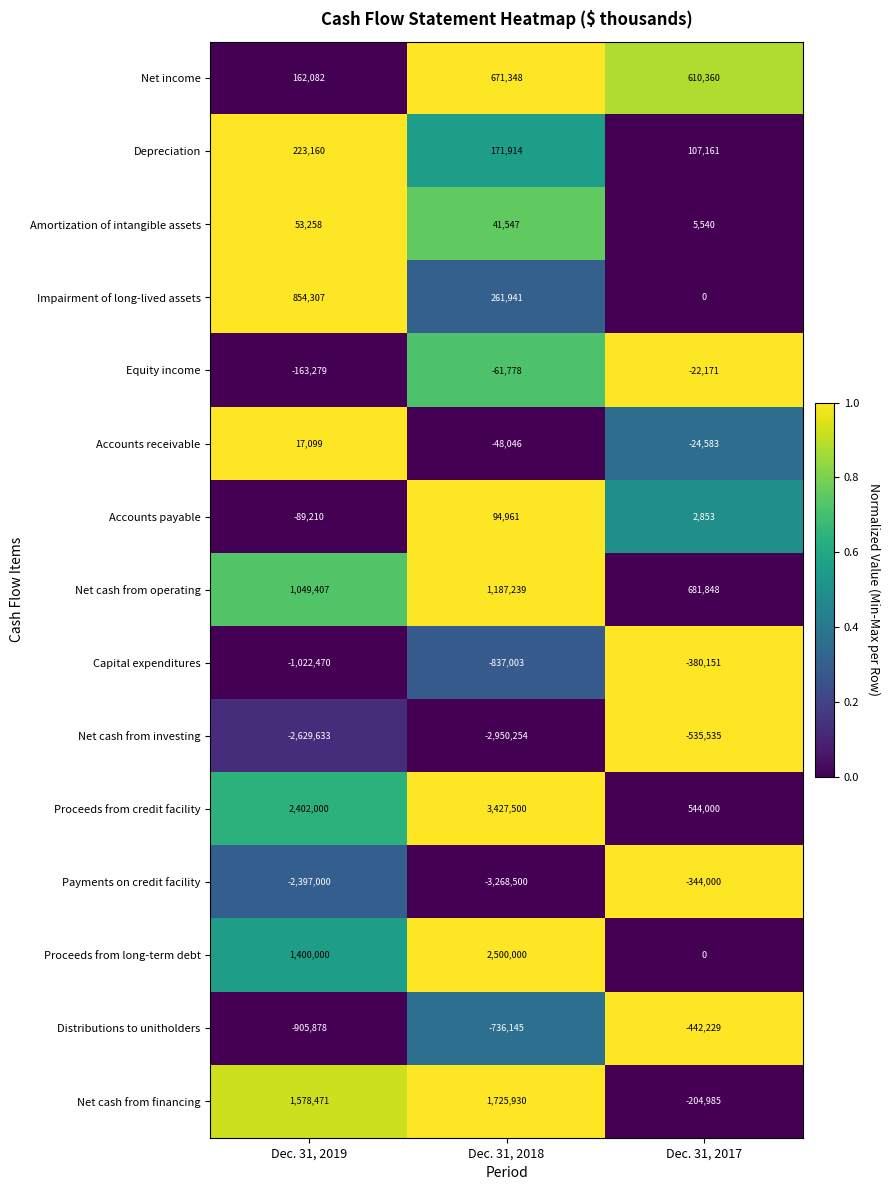

Rank the categories by Net cash from operating value from highest to lowest.

Dec. 31, 2018, Dec. 31, 2019, Dec. 31, 2017